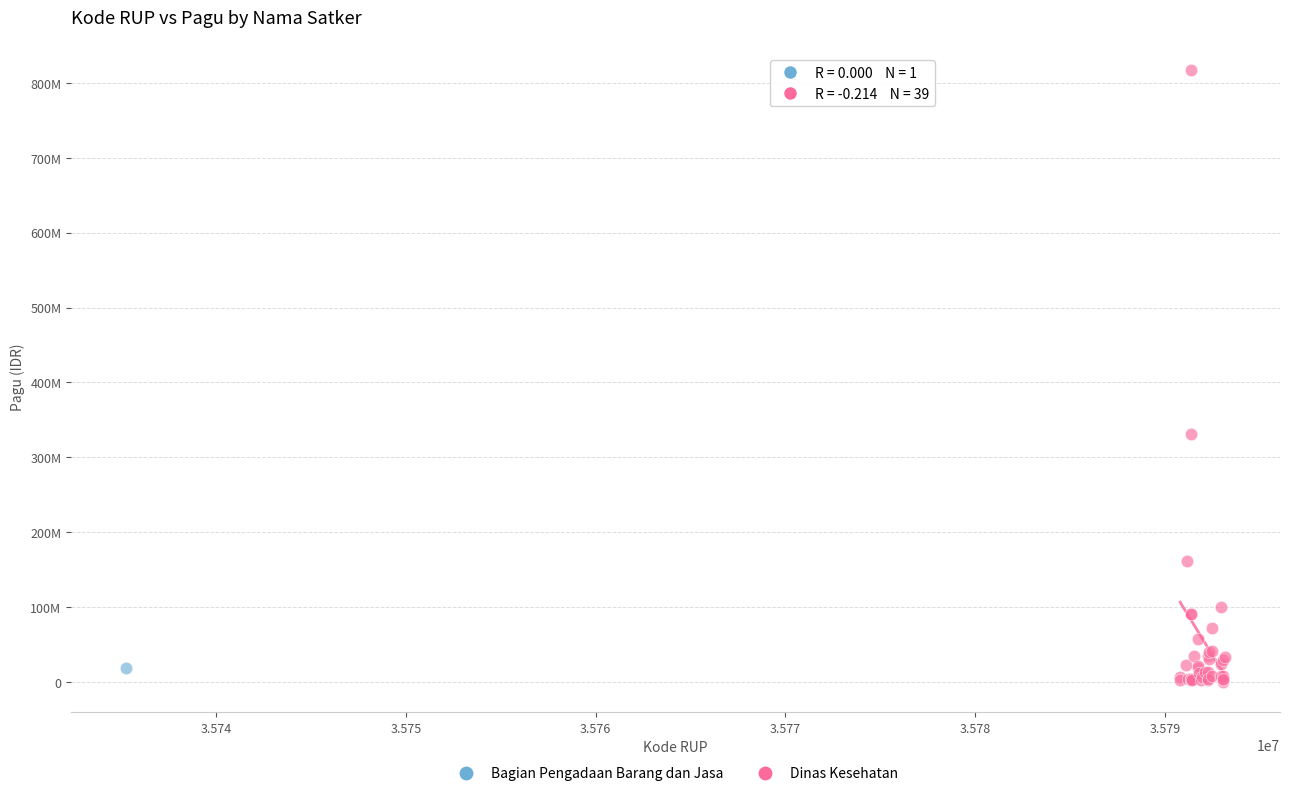

What are all the series names shown in the legend?

Bagian Pengadaan Barang dan Jasa, Dinas Kesehatan